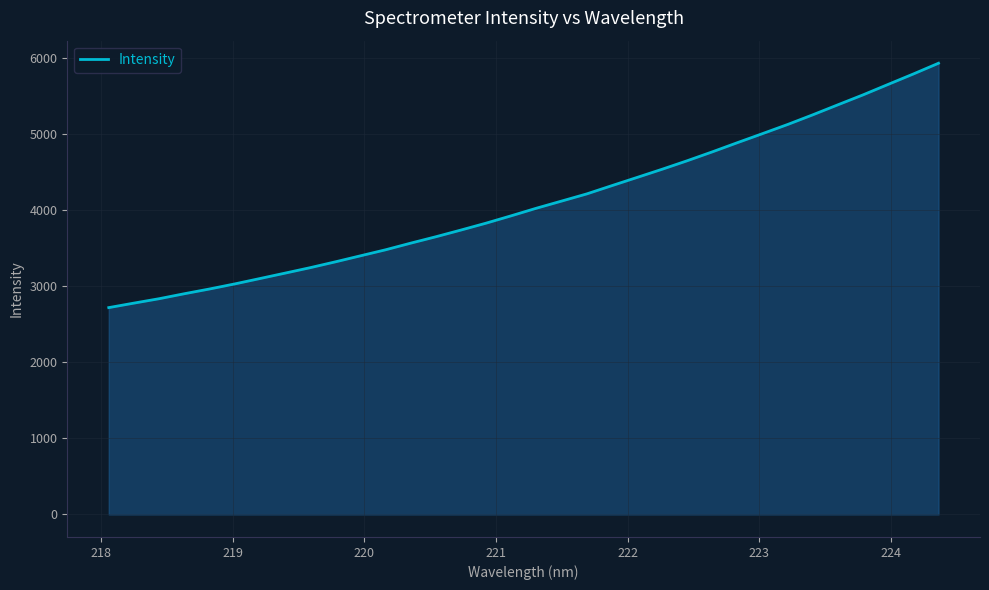

How many lines are shown in the chart?

1